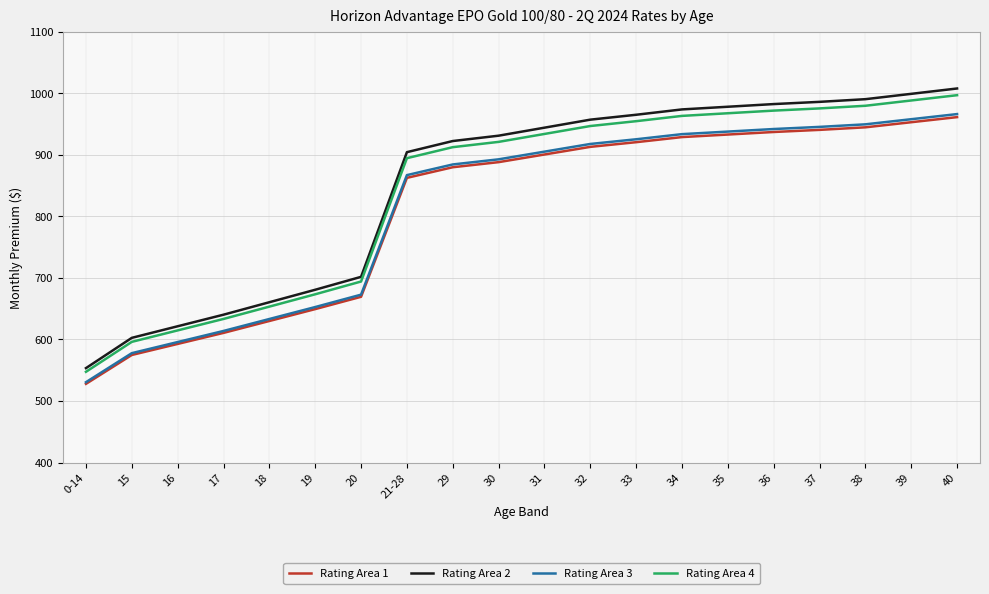

At which category does the chart reach its minimum across all series?

0-14